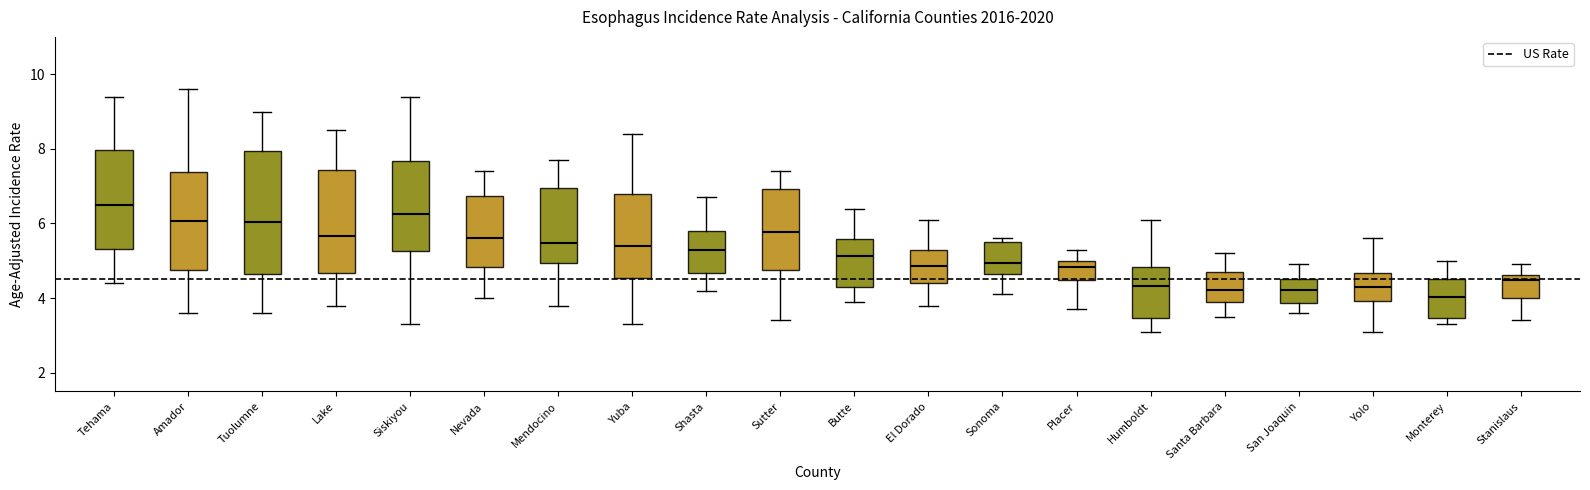

Reading left to right, transcribe this box plot: for each box, give where its median line is, the range the box spans, and where its two whiskers end, as read against the y-axis. The values are not printed on the chart, so give them approximately, as read against the axis.

Tehama: median 6.6, box 5.4 to 8.0, whiskers 4.4 to 9.4
Amador: median 6.0, box 4.8 to 7.4, whiskers 3.6 to 9.6
Tuolumne: median 6.0, box 4.6 to 8.0, whiskers 3.6 to 9.0
Lake: median 5.6, box 4.6 to 7.4, whiskers 3.8 to 8.6
Siskiyou: median 6.2, box 5.2 to 7.6, whiskers 3.4 to 9.4
Nevada: median 5.6, box 4.8 to 6.8, whiskers 4.0 to 7.4
Mendocino: median 5.4, box 5.0 to 7.0, whiskers 3.8 to 7.8
Yuba: median 5.4, box 4.6 to 6.8, whiskers 3.4 to 8.4
Shasta: median 5.4, box 4.6 to 5.8, whiskers 4.2 to 6.8
Sutter: median 5.8, box 4.8 to 7.0, whiskers 3.4 to 7.4
Butte: median 5.2, box 4.4 to 5.6, whiskers 4.0 to 6.4
El Dorado: median 4.8, box 4.4 to 5.2, whiskers 3.8 to 6.2
Sonoma: median 5.0, box 4.6 to 5.4, whiskers 4.2 to 5.6
Placer: median 4.8, box 4.4 to 5.0, whiskers 3.8 to 5.4
Humboldt: median 4.4, box 3.4 to 4.8, whiskers 3.2 to 6.2
Santa Barbara: median 4.2, box 3.8 to 4.6, whiskers 3.6 to 5.2
San Joaquin: median 4.2, box 3.8 to 4.6, whiskers 3.6 to 5.0
Yolo: median 4.4, box 4.0 to 4.6, whiskers 3.2 to 5.6
Monterey: median 4.0, box 3.4 to 4.6, whiskers 3.4 (just below the box's lower edge) to 5.0
Stanislaus: median 4.4, box 4.0 to 4.6, whiskers 3.4 to 5.0